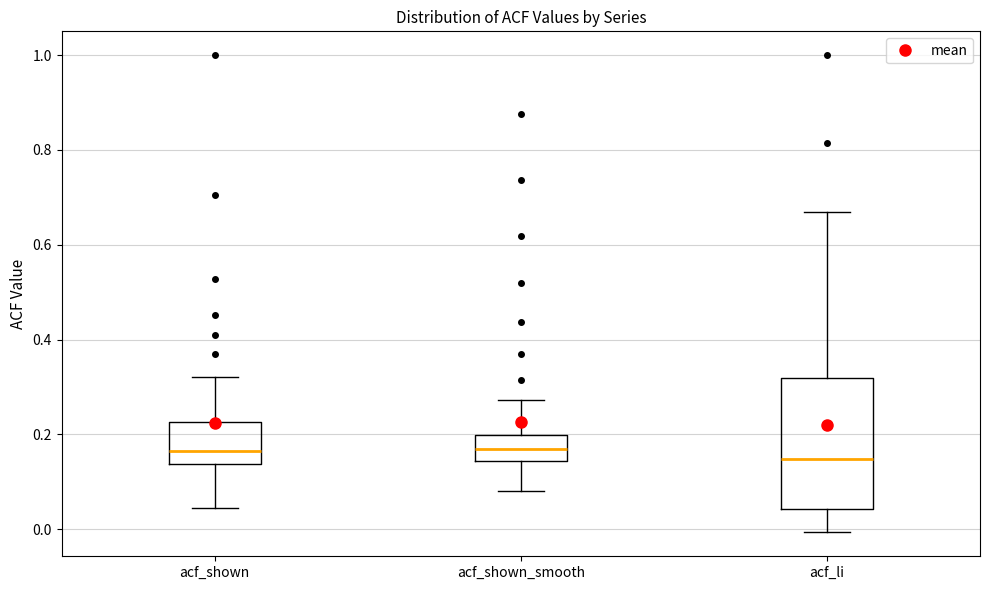

Reading left to right, transcribe this box plot: for each box, give where its median line is, the range the box spans, and where its two whiskers end, as read against the y-axis. The values are not printed on the chart, so give them approximately, as read against the axis.

acf_shown: median 0.16, box 0.14 to 0.22, whiskers 0.04 to 0.32
acf_shown_smooth: median 0.16, box 0.14 to 0.20, whiskers 0.08 to 0.28
acf_li: median 0.14, box 0.04 to 0.32, whiskers 0.00 to 0.68